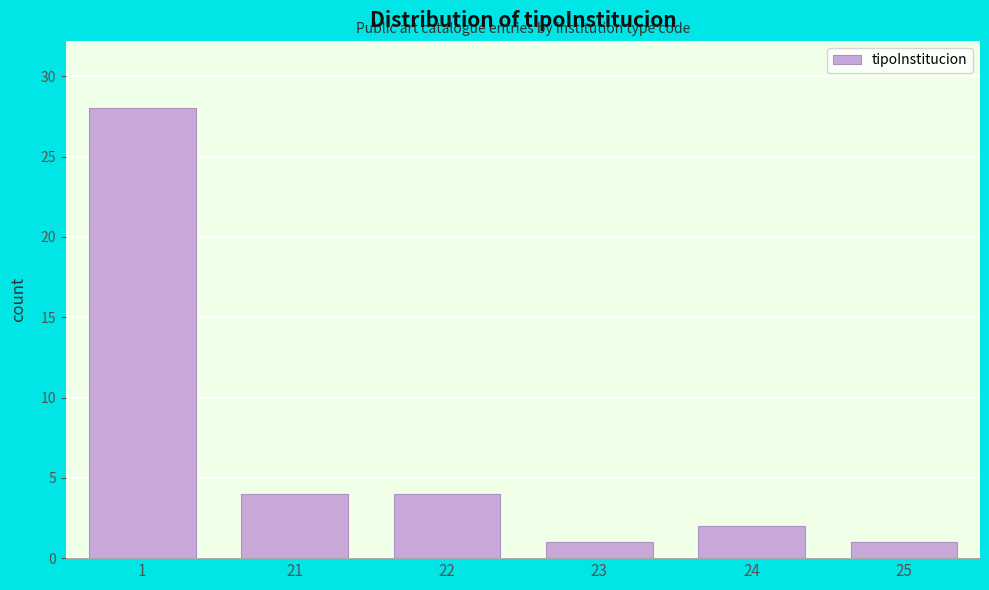

Reading left to right, list all the values displayed in this chart.

28	4	4	1	2	1